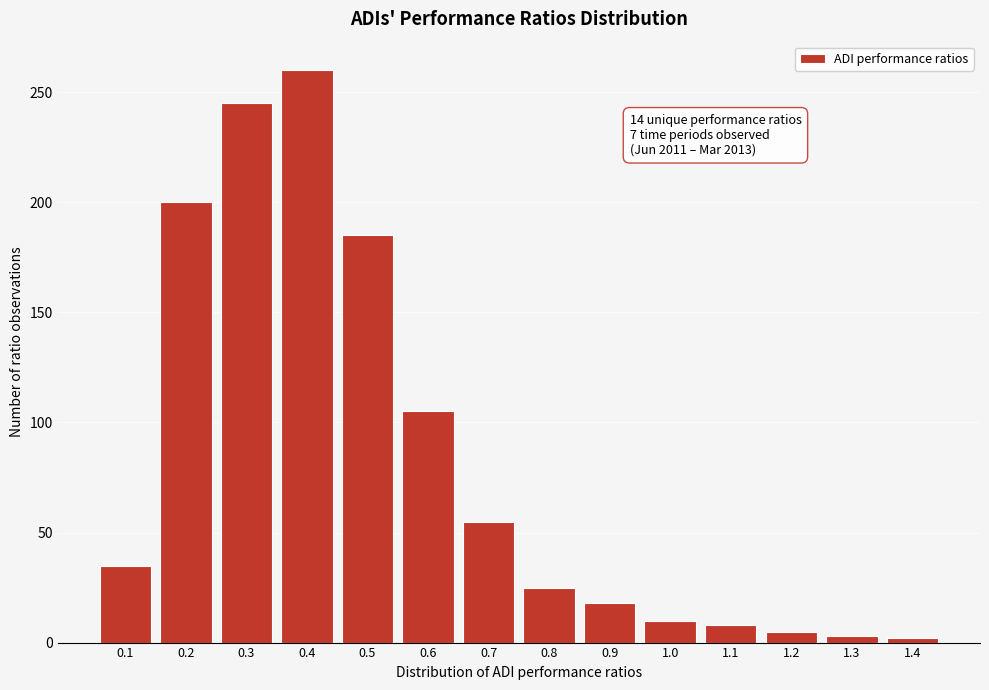

What is the maximum value shown in the chart?

260